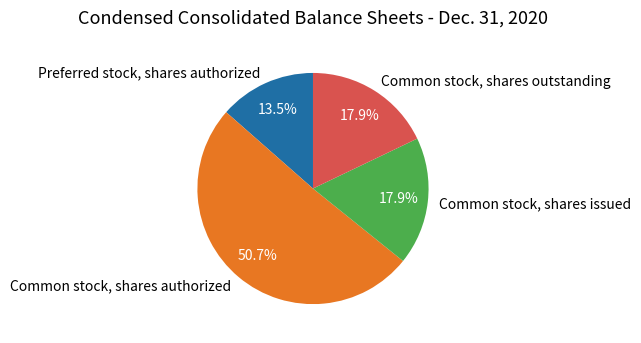

What percentage is the Common stock, shares authorized slice, to the nearest percent?

51%